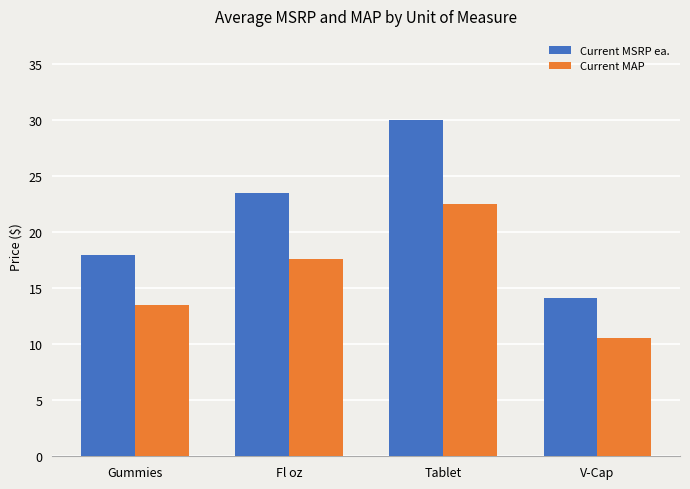

At which category is the sum across all series the highest?

Tablet